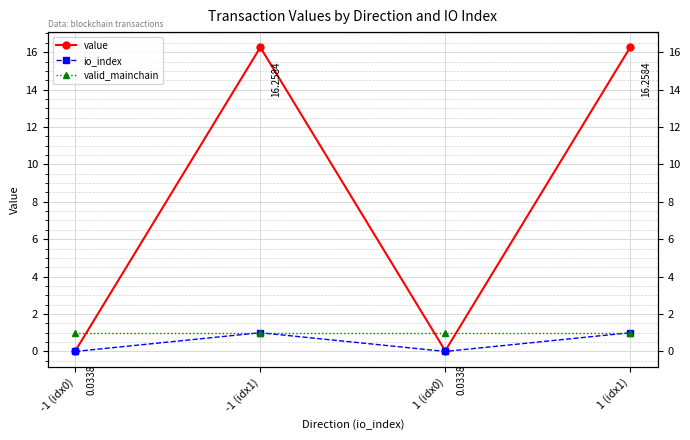

How many times do valid_mainchain and value cross each other?

3